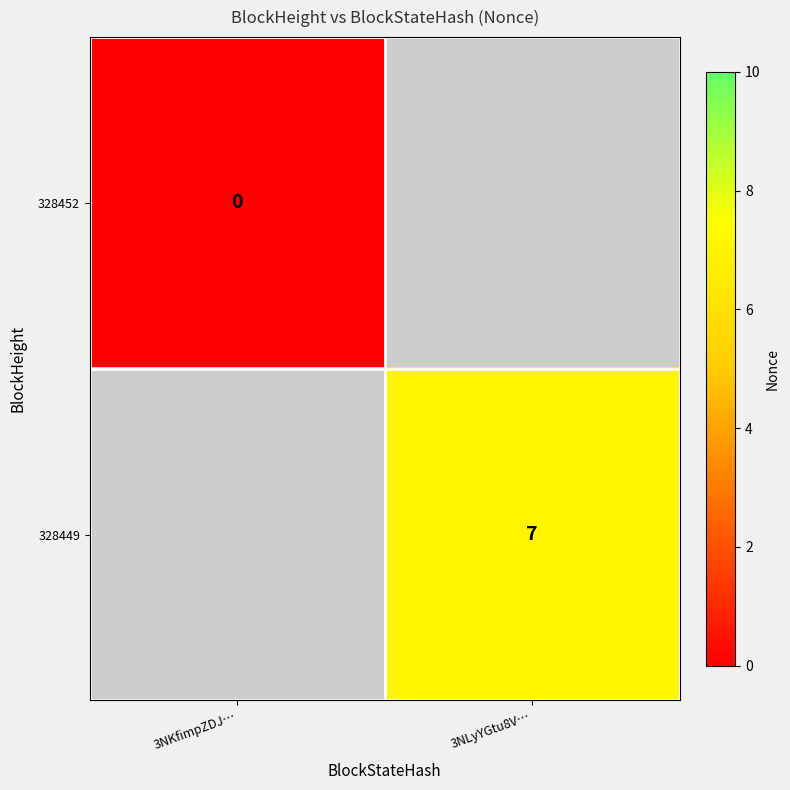

At how many categories does at least one series exceed 3?

1